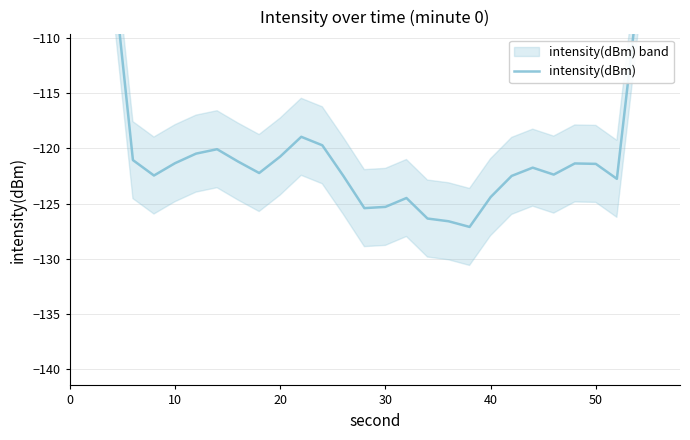

What is the sum of all values?

-3466.5